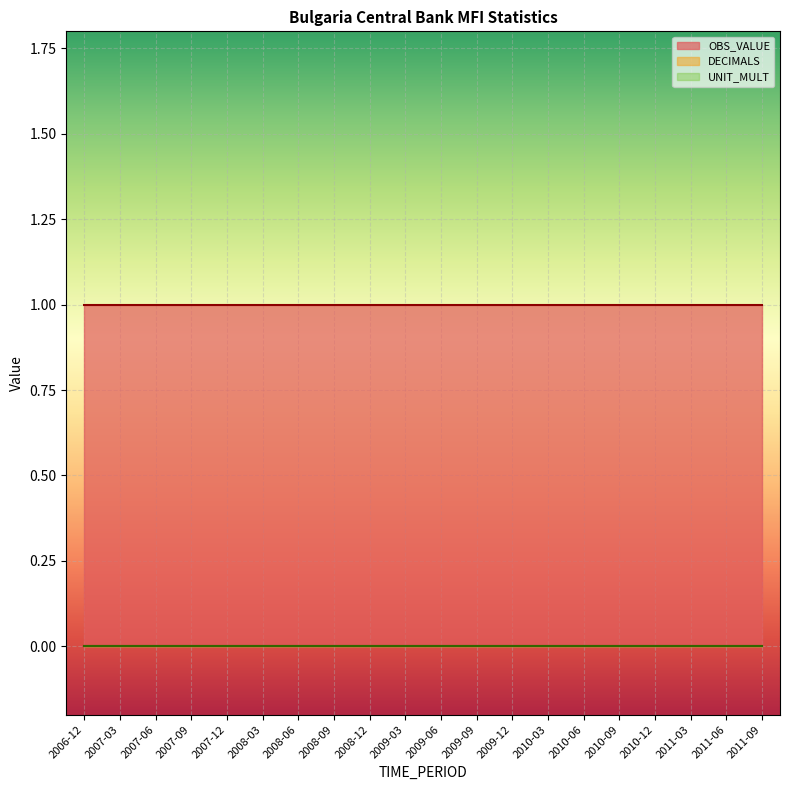

Reading left to right, extract all data points from this chart.

OBS_VALUE: 1	1	1	1	1	1	1	1	1	1	1	1	1	1	1	1	1	1	1	1
DECIMALS: 0	0	0	0	0	0	0	0	0	0	0	0	0	0	0	0	0	0	0	0
UNIT_MULT: 0	0	0	0	0	0	0	0	0	0	0	0	0	0	0	0	0	0	0	0